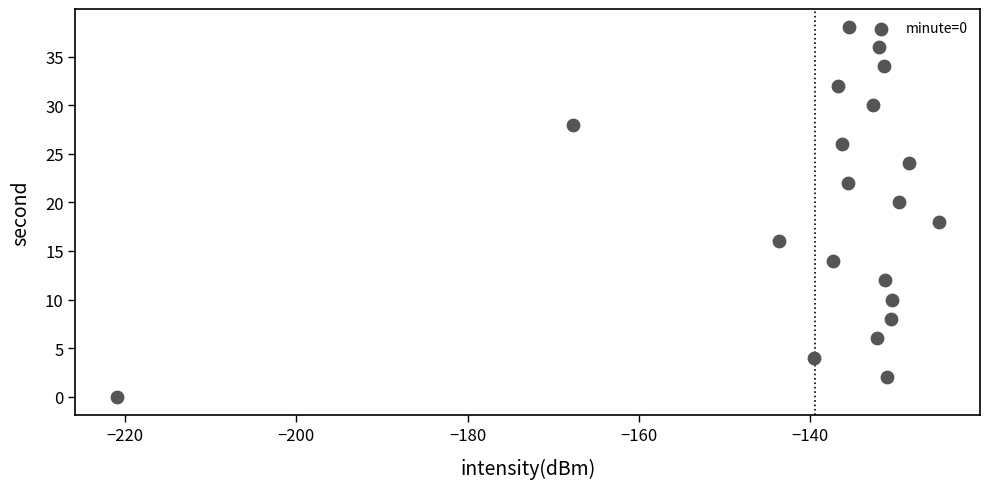

What is the range of Y values (max minus min)?

38